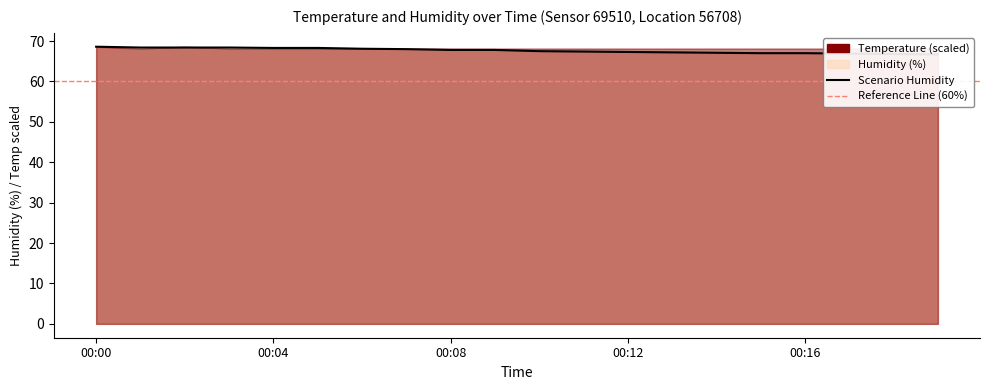

How many lines are shown in the chart?

1